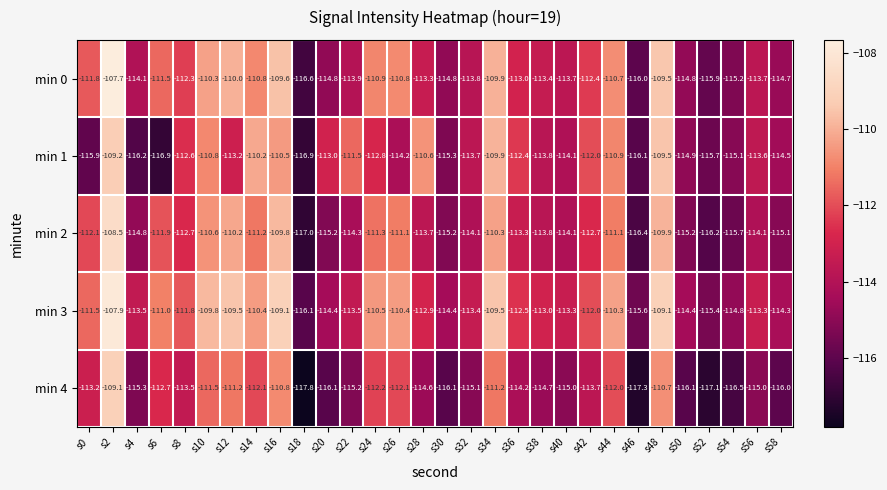

What is the sum of the min 0 values at s56 and s4?

-227.8